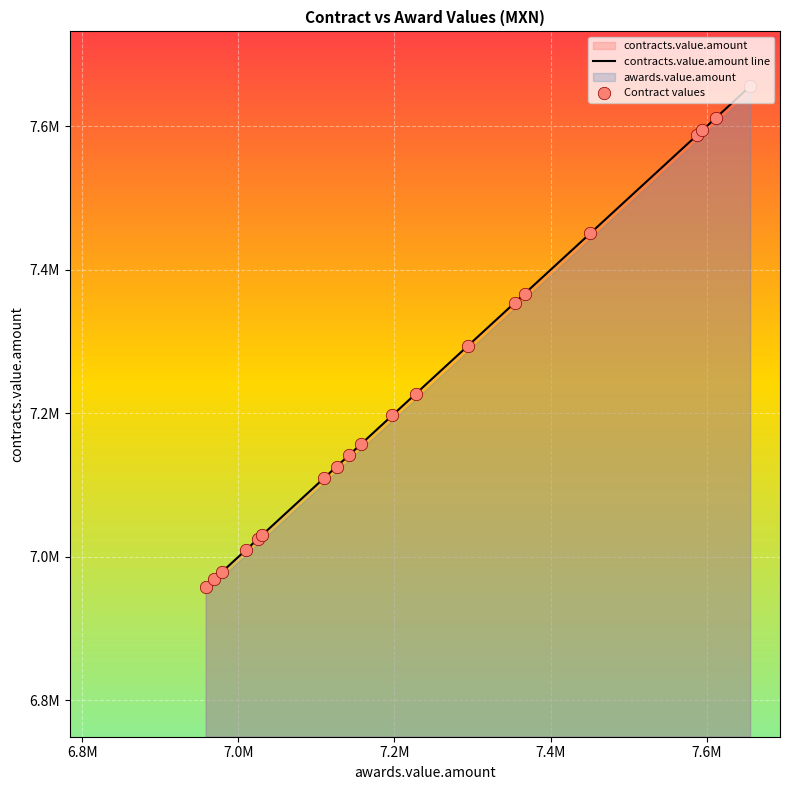

Which series has the widest spread of Y values?

contracts.value.amount line